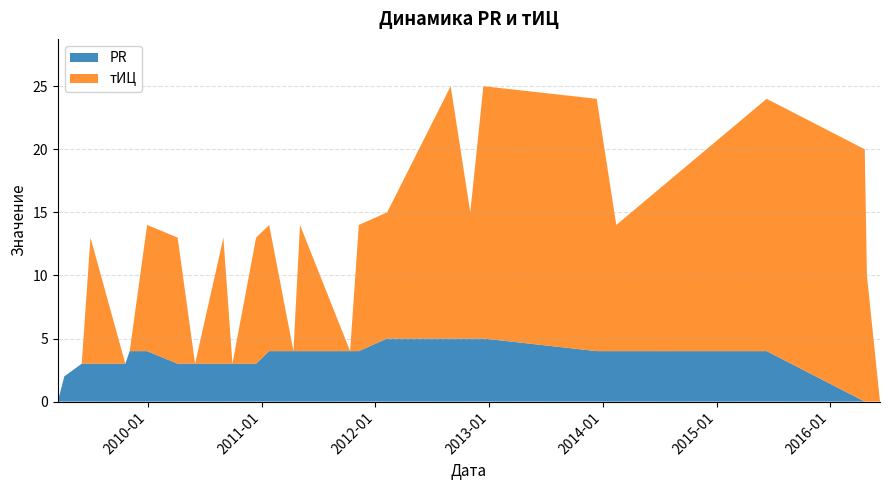

Reading right to left, transcribe all the data shown in this chart.

PR: 2016-06-09=0	2016-04-28=0	2016-04-21=0	2015-06-11=4	2014-02-13=4	2013-12-12=4	2012-12-13=5	2012-11-01=5	2012-08-30=5	2012-02-08=5	2011-11-09=4	2011-10-12=4	2011-05-04=4	2011-04-13=4	2011-01-25=4	2010-12-14=3	2010-09-29=3	2010-08-31=3	2010-06-01=3	2010-04-06=3	2009-12-29=4	2009-11-03=4	2009-10-20=3	2009-06-30=3	2009-06-02=3	2009-04-07=2	2009-03-17=0
тИЦ: 2016-06-09=0	2016-04-28=10	2016-04-21=20	2015-06-11=20	2014-02-13=10	2013-12-12=20	2012-12-13=20	2012-11-01=10	2012-08-30=20	2012-02-08=10	2011-11-09=10	2011-10-12=0	2011-05-04=10	2011-04-13=0	2011-01-25=10	2010-12-14=10	2010-09-29=0	2010-08-31=10	2010-06-01=0	2010-04-06=10	2009-12-29=10	2009-11-03=0	2009-10-20=0	2009-06-30=10	2009-06-02=0	2009-04-07=0	2009-03-17=0